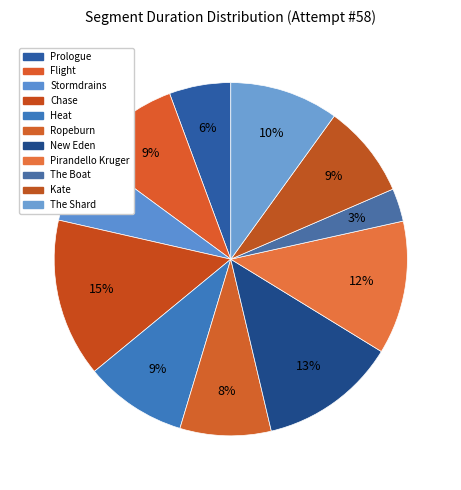

How many slices are in this pie chart?

11